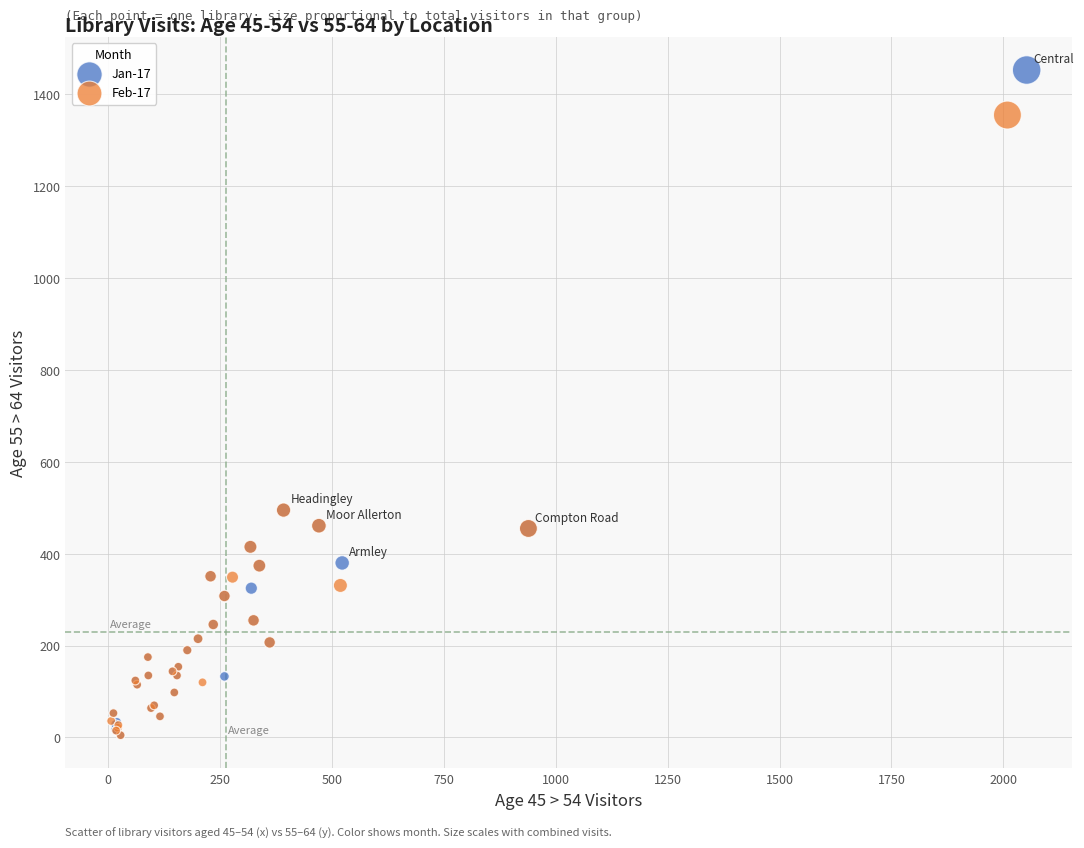

Which series reaches the maximum Y coordinate?

Jan-17